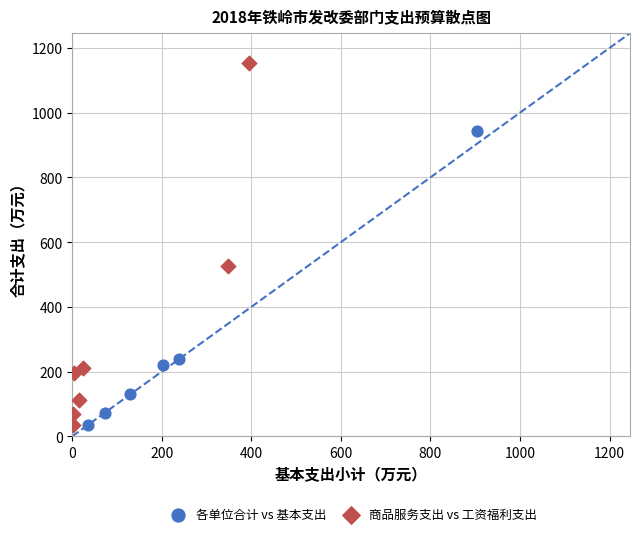

What are all the series names shown in the legend?

各单位合计 vs 基本支出, 商品服务支出 vs 工资福利支出